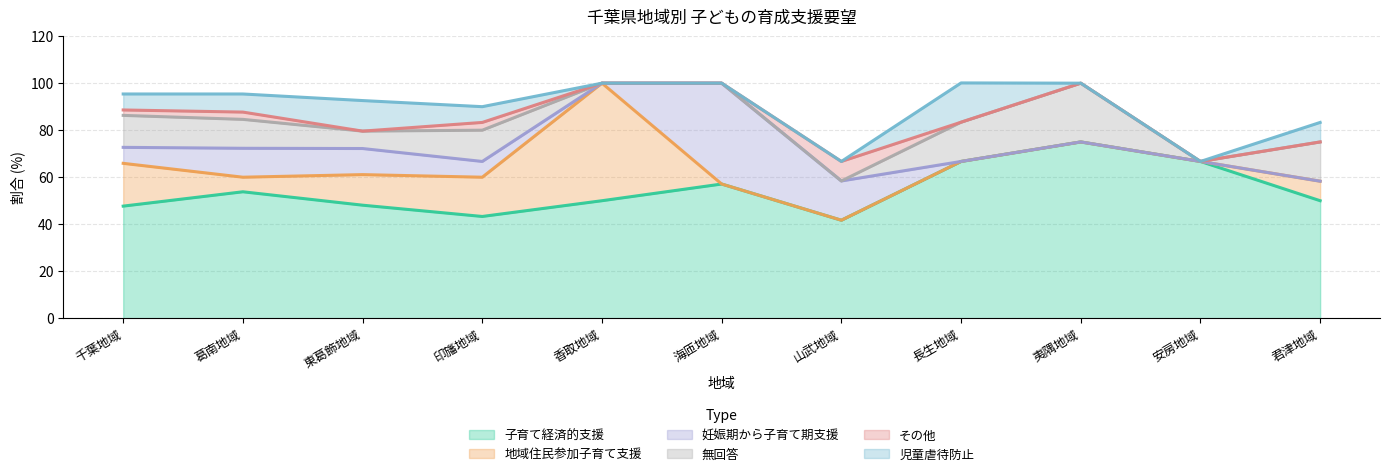

List the series in order of their peak value, highest first.

子育て経済的支援, 地域住民参加子育て支援, 妊娠期から子育て期支援, 無回答, 児童虐待防止, その他